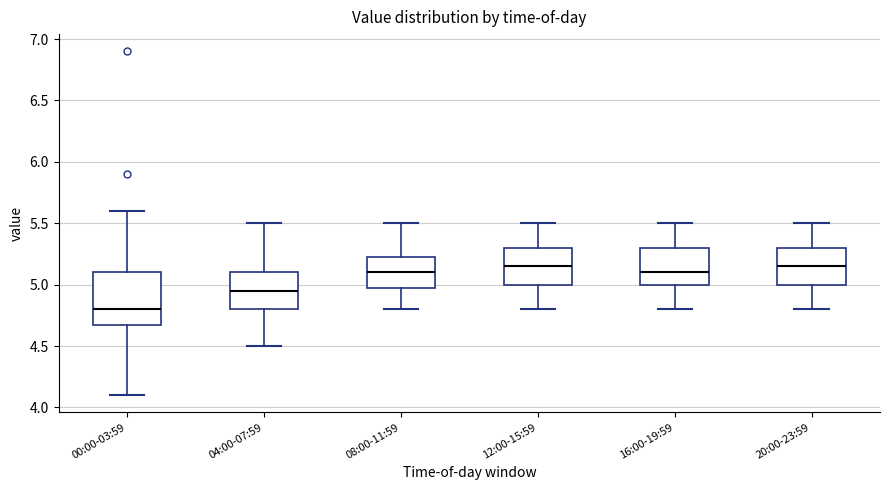

Where is the lower edge of the box for 00:00-03:59 on the y-axis? The values are not printed on the chart, so give them approximately, as read against the axis.

4.70